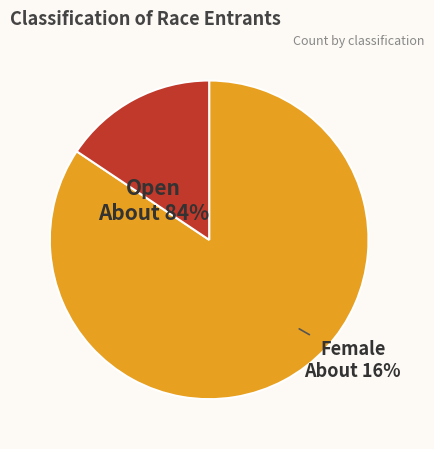

True or false: Female accounts for 4% of the total.

False